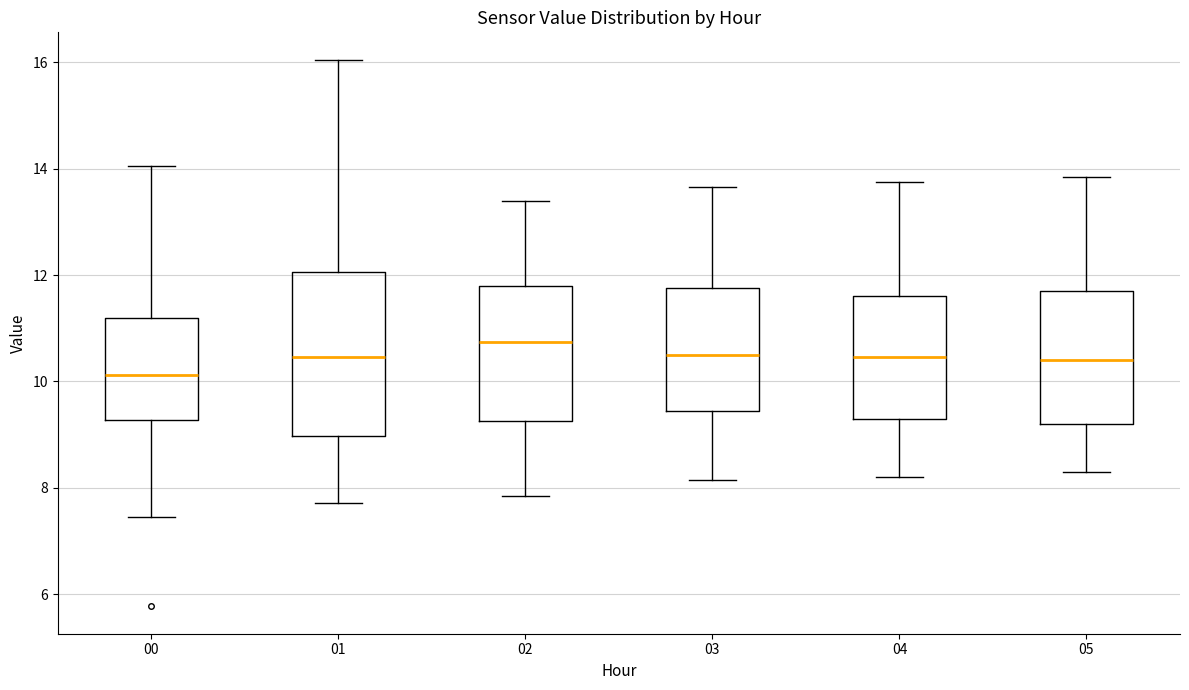

Where does the median line of the box at x = 01 sit on the y-axis? The values are not printed on the chart, so give them approximately, as read against the axis.

10.4